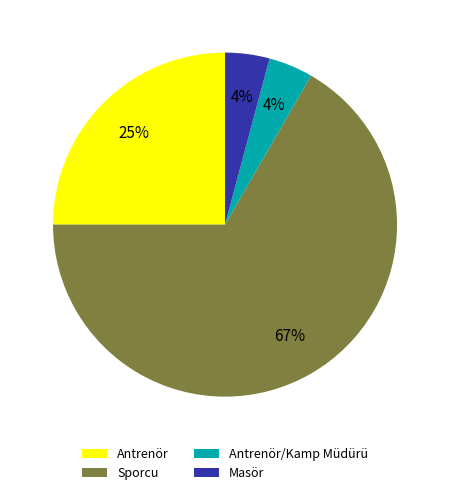

Count the number of slices in the pie.

4